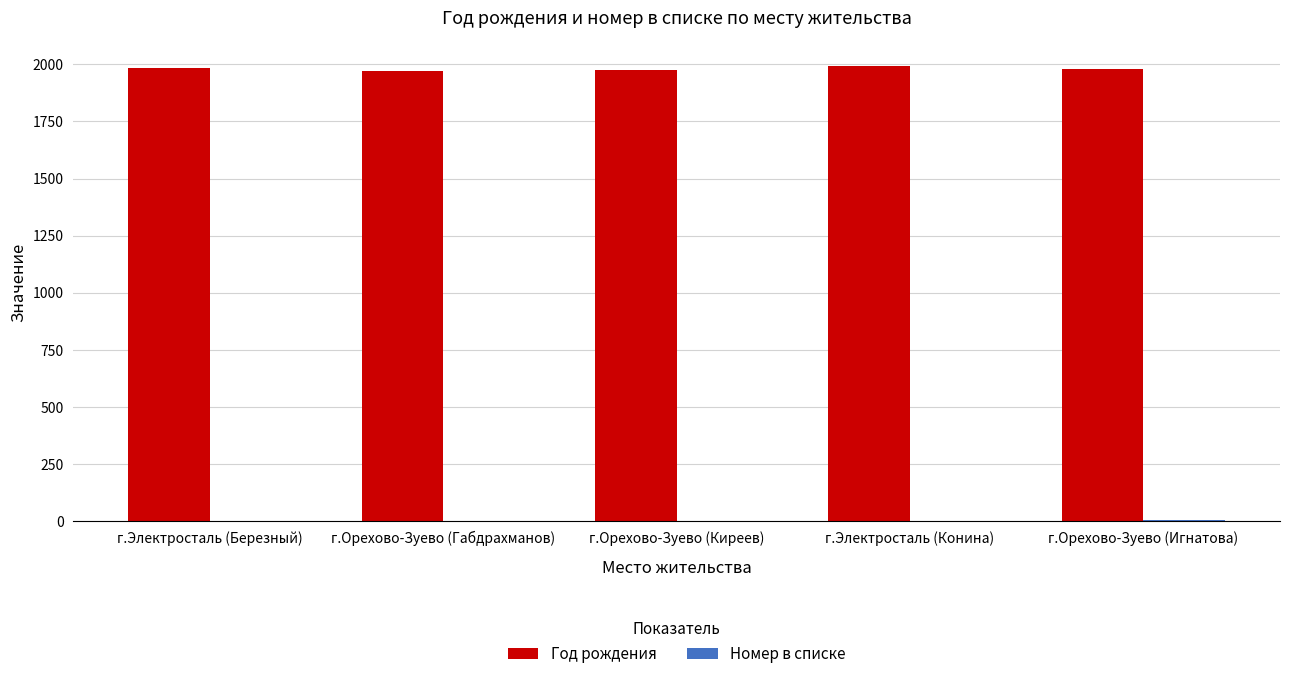

What is the sum of all Год рождения values?

9902